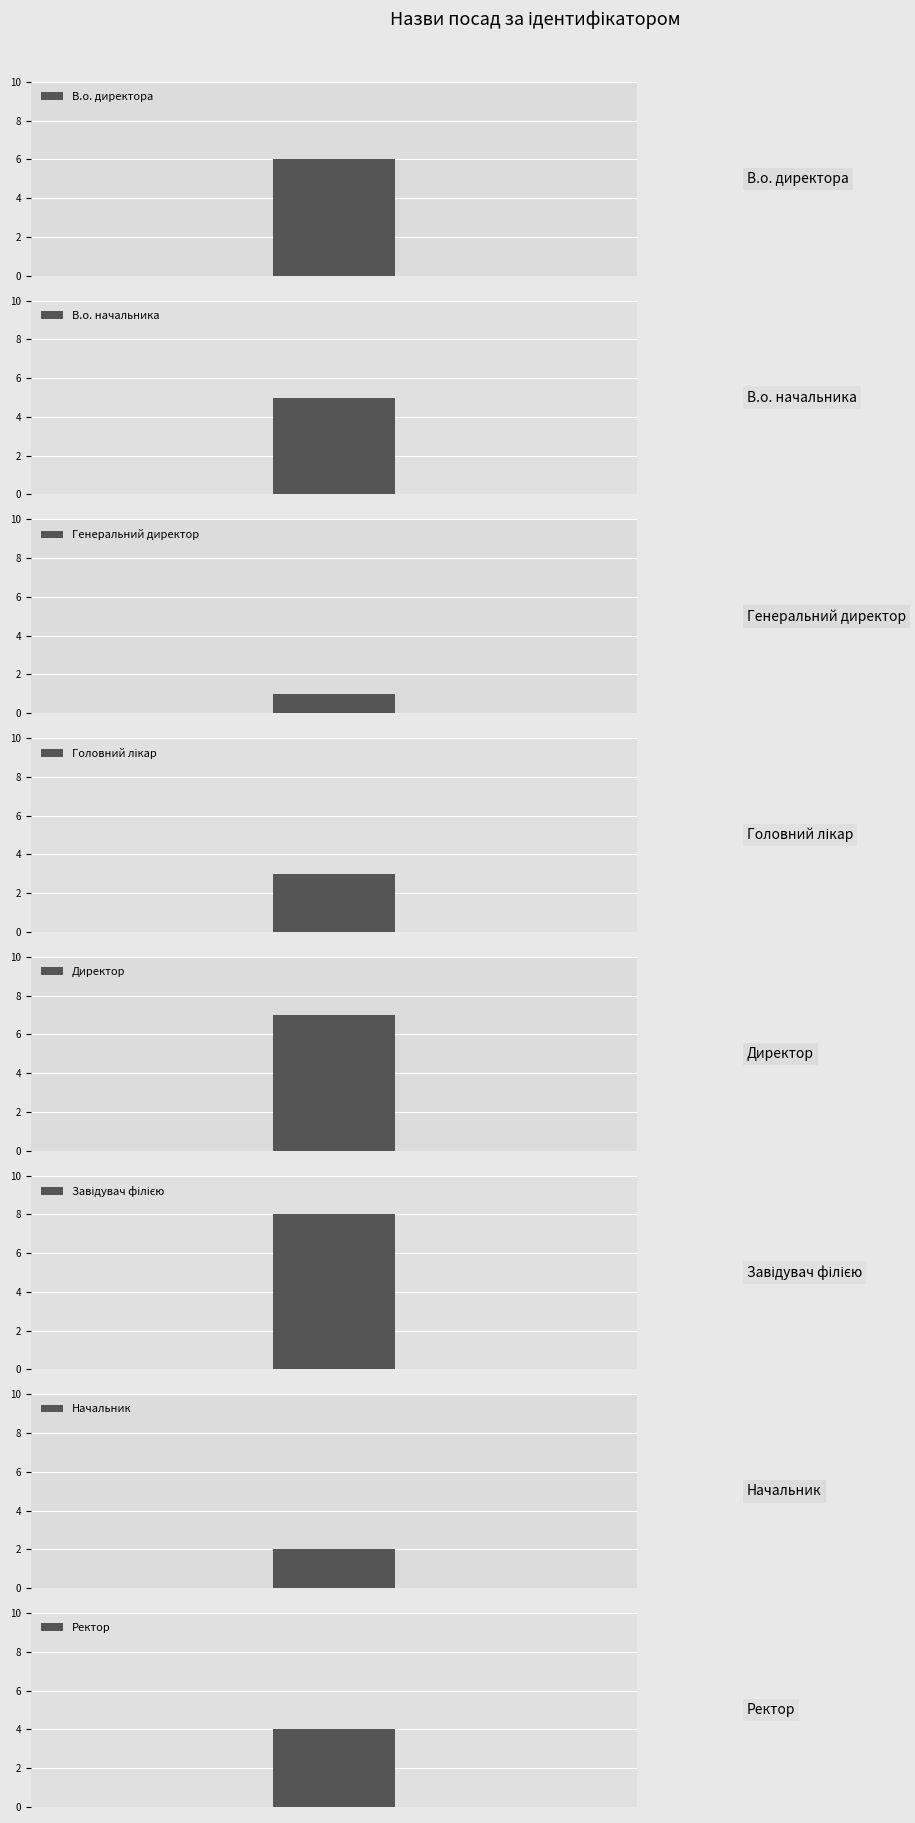

What value does the data have at В.о. директора?

6